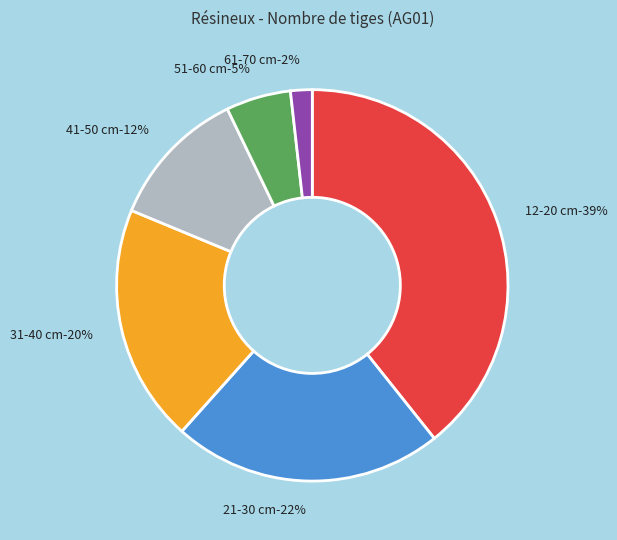

Is it true that 41-50 cm is 18% of the pie?

False